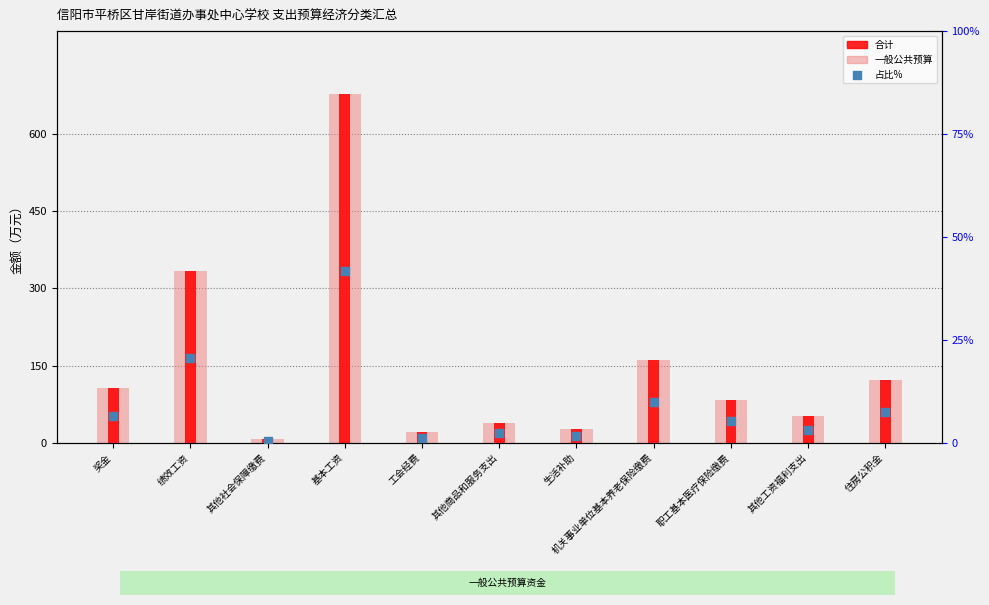

At which category is the sum across all series the highest?

基本工资